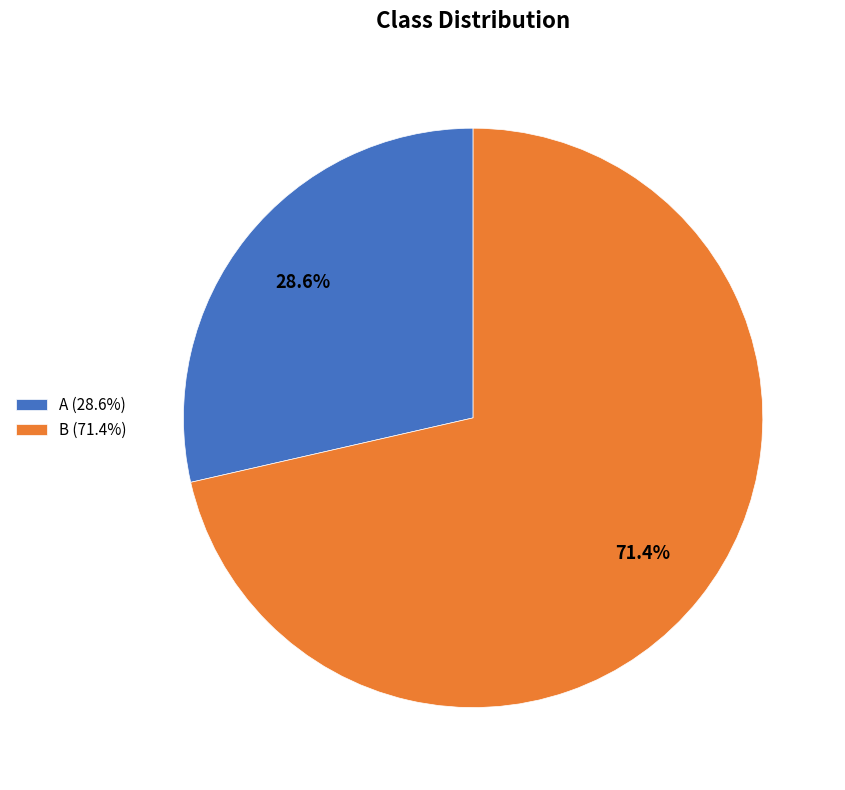

True or false: B accounts for 56% of the total.

False